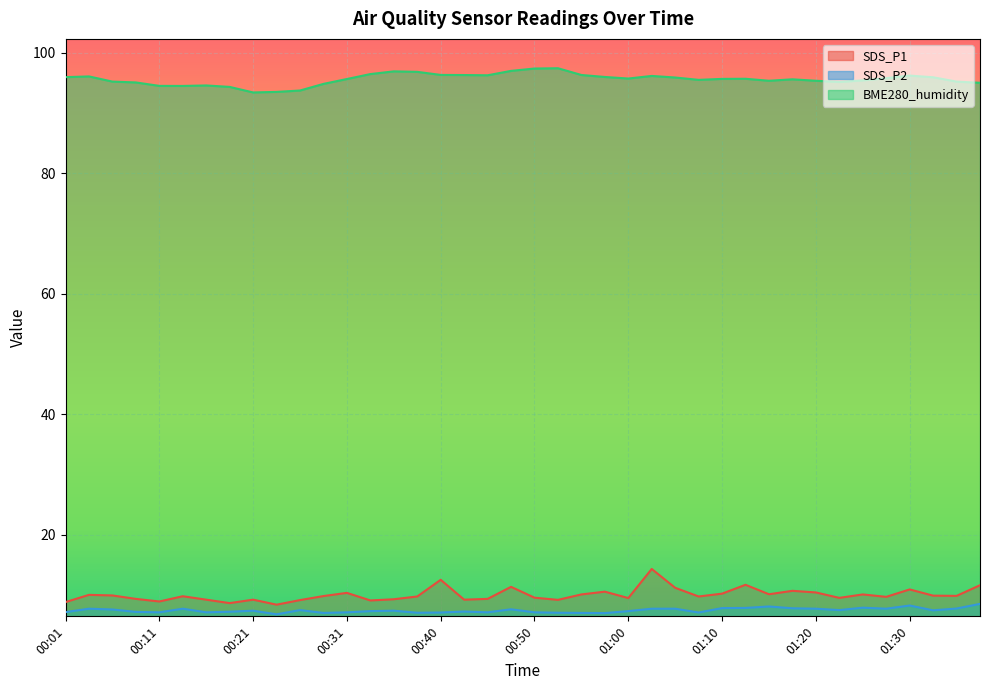

Is the value of SDS_P1 at 01:15 greater than the value of BME280_humidity at 00:08?

No